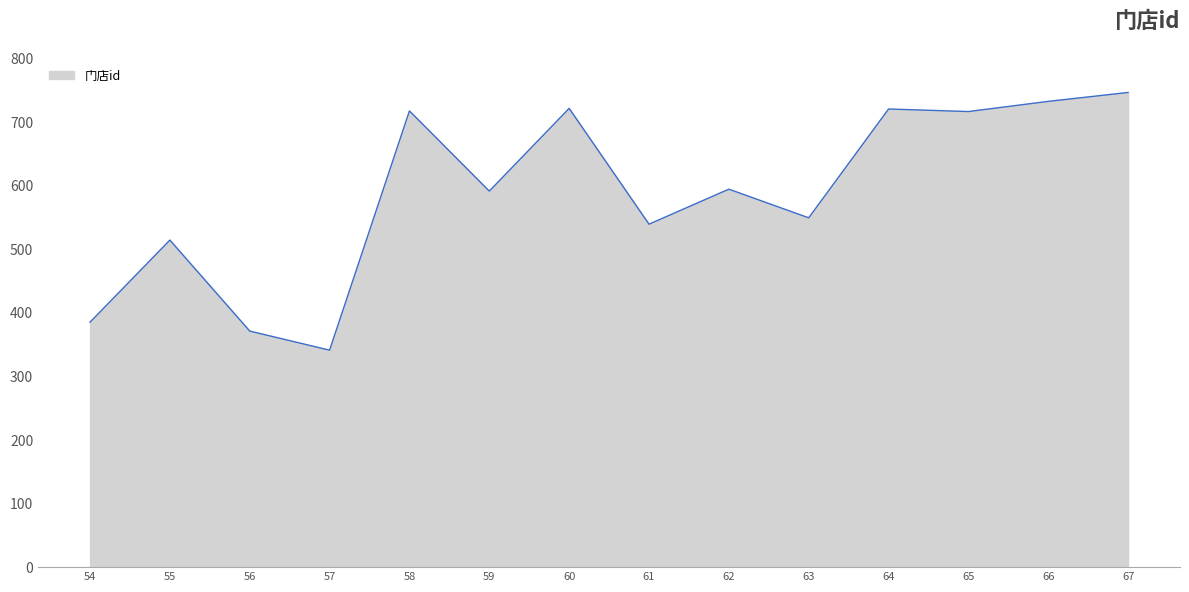

Read the value at 66.

732